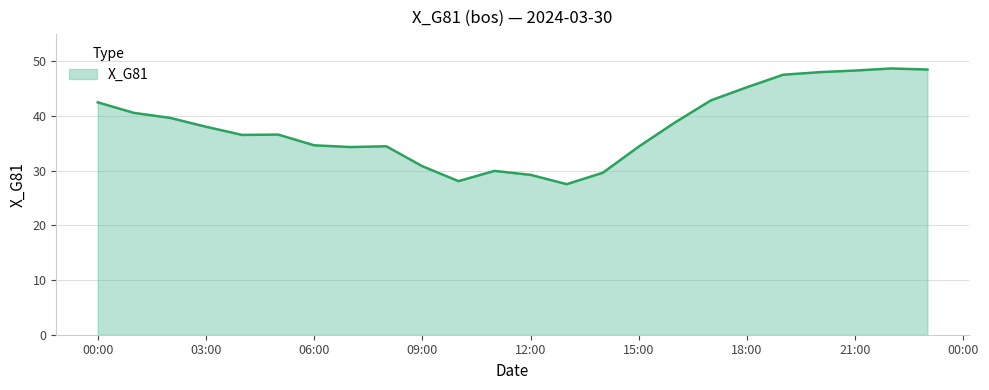

What is the smallest value displayed?

27.5